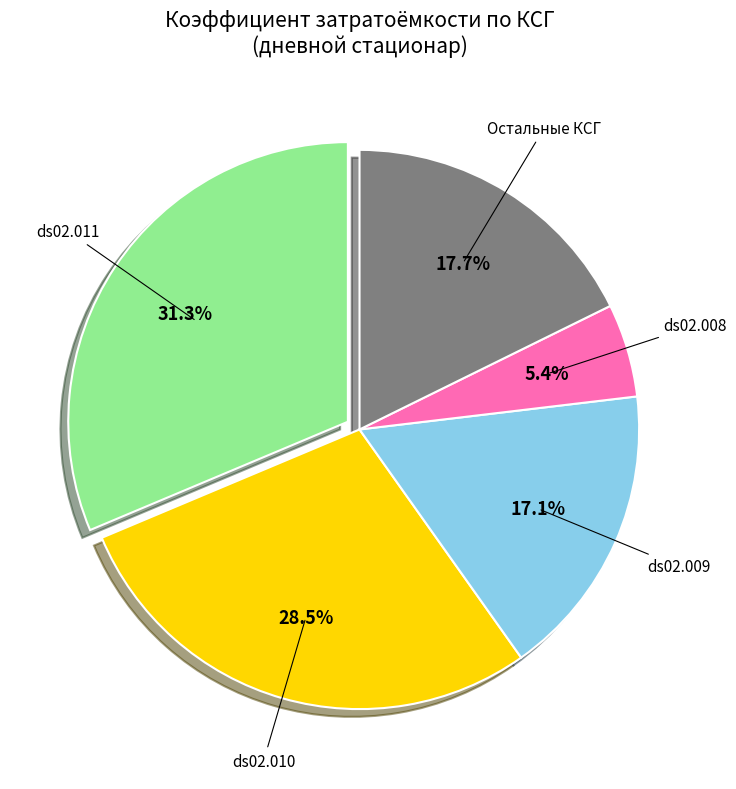

Is ds02.009 the majority of the pie?

No